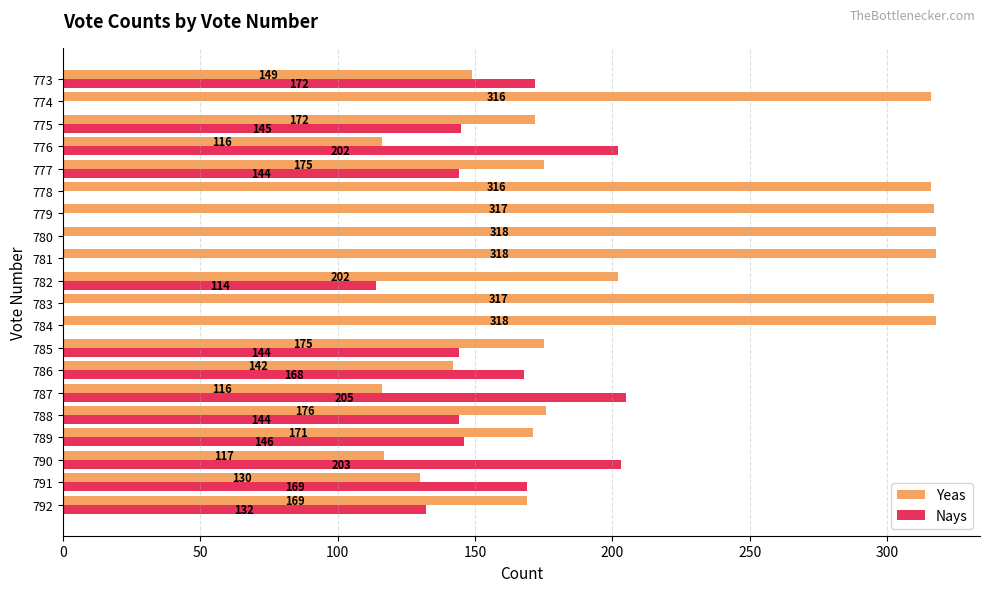

Is the value of Nays at 785 greater than the value of Yeas at 788?

No